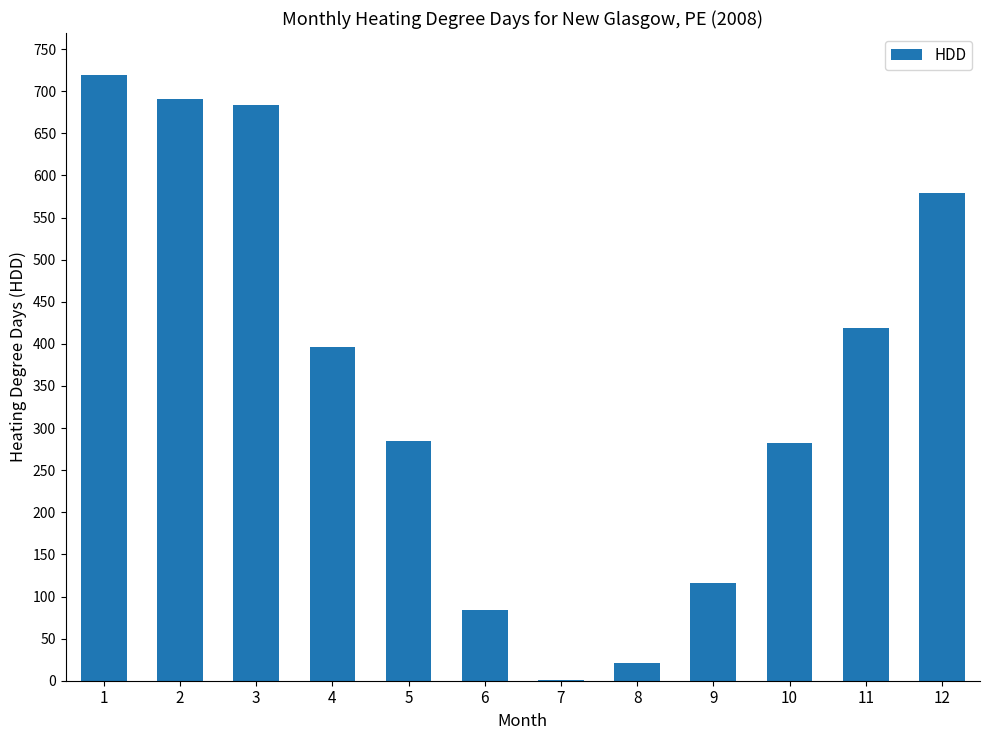

What is the maximum value shown in the chart?

719.1